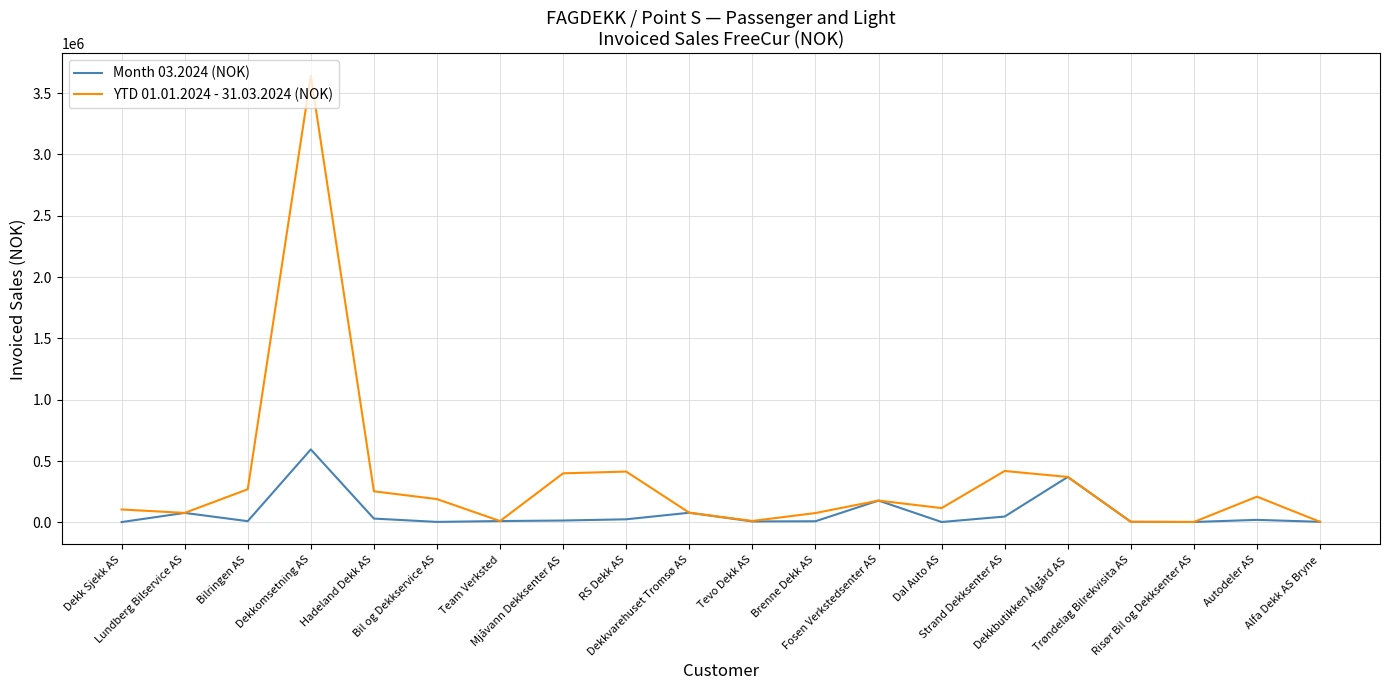

What is the difference between the YTD 01.01.2024 - 31.03.2024 (NOK) values at Dekkomsetning AS and Dekk Sjekk AS?

3537006.7